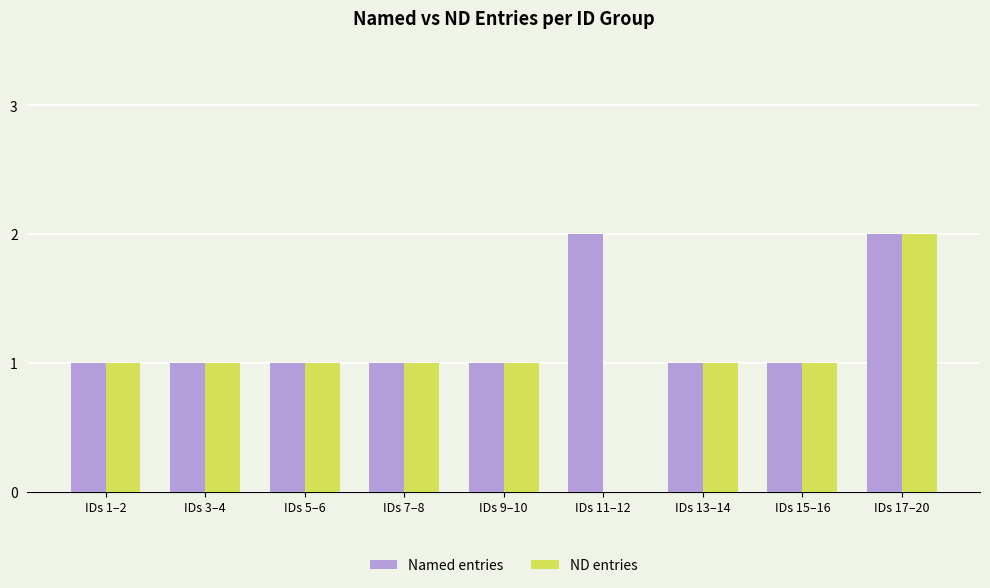

Which series has the widest spread of values?

ND entries